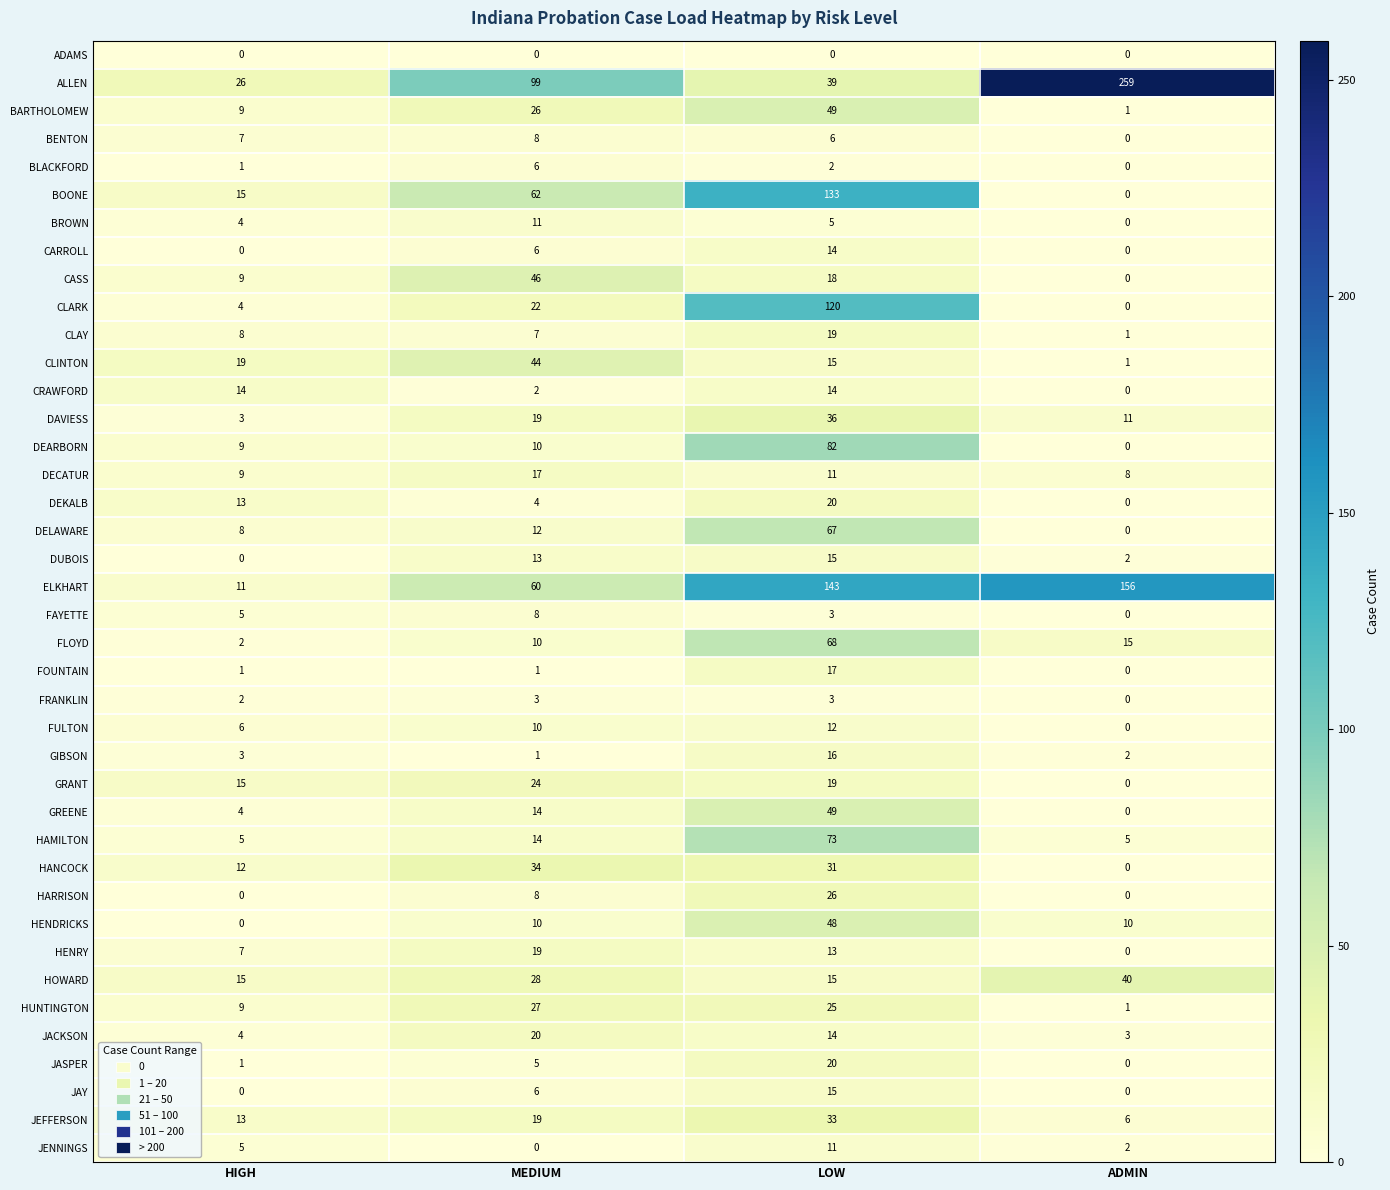

True or false: ALLEN has a value of 41 at HIGH.

False